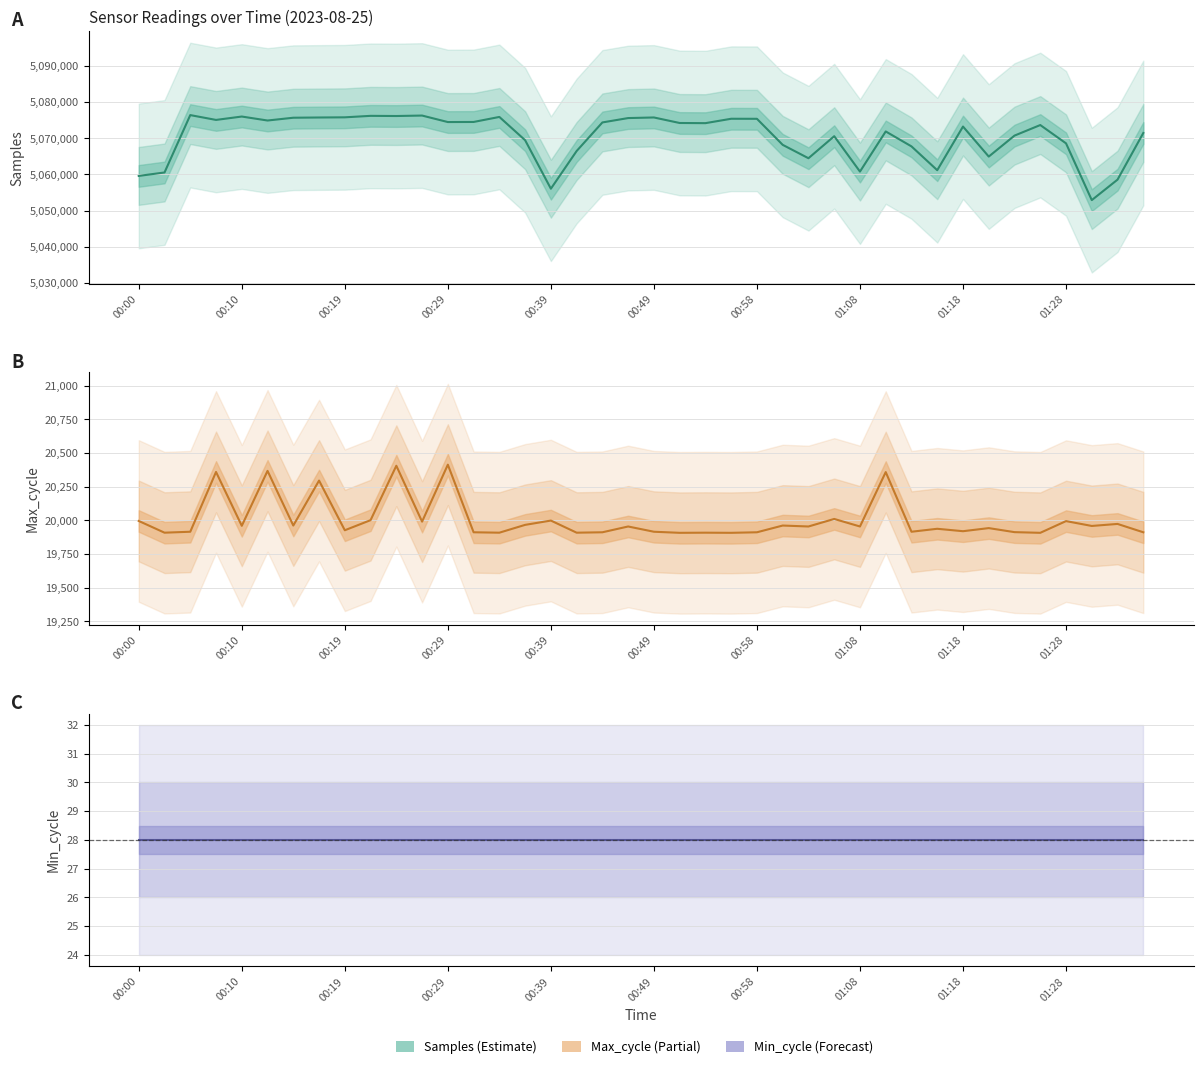

True or false: Samples and Max_cycle cross at least once.

False